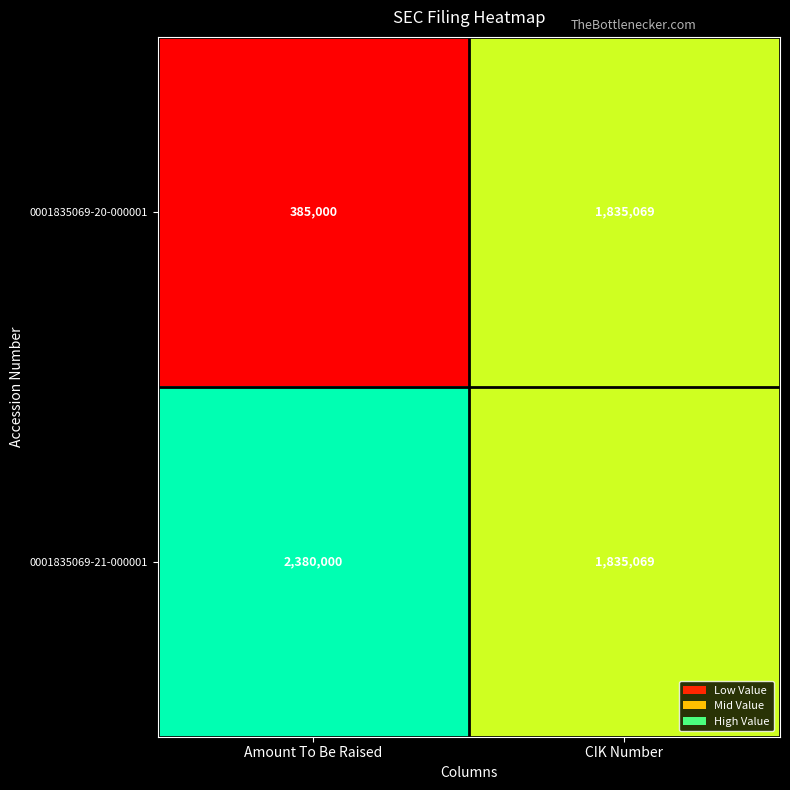

Reading left to right, transcribe all the data shown in this chart.

0001835069-20-000001: 385000	1835069
0001835069-21-000001: 2380000	1835069